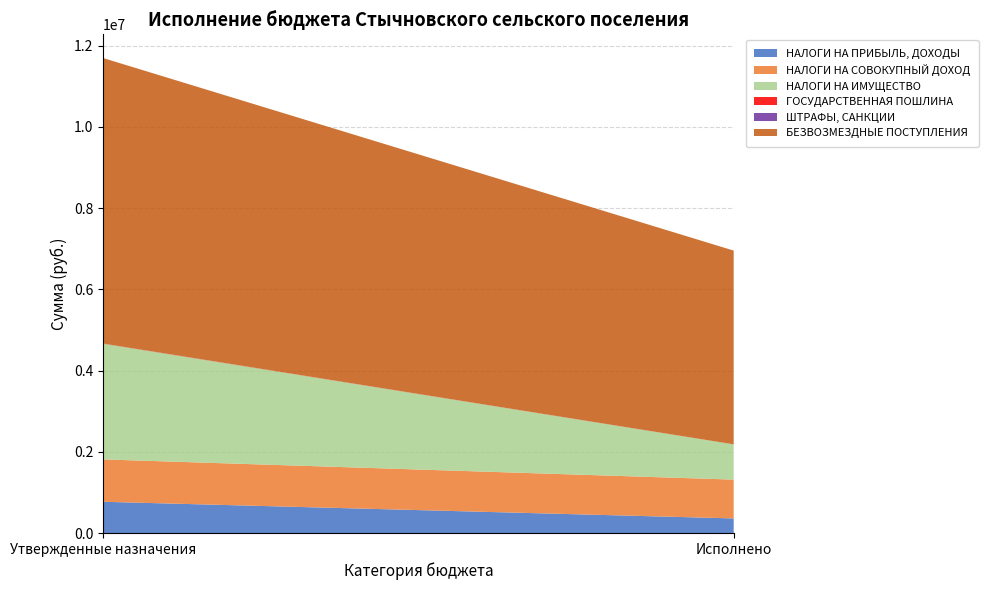

Reading right to left, extract all data points from this chart.

НАЛОГИ НА ПРИБЫЛЬ, ДОХОДЫ: 358921.4	768800.0
НАЛОГИ НА СОВОКУПНЫЙ ДОХОД: 955141.0	1043000.0
НАЛОГИ НА ИМУЩЕСТВО: 867421.2	2847600.0
ГОСУДАРСТВЕННАЯ ПОШЛИНА: 1700.0	4500.0
ШТРАФЫ, САНКЦИИ: 0.0	900.0
БЕЗВОЗМЕЗДНЫЕ ПОСТУПЛЕНИЯ: 4768999.7	7027100.0